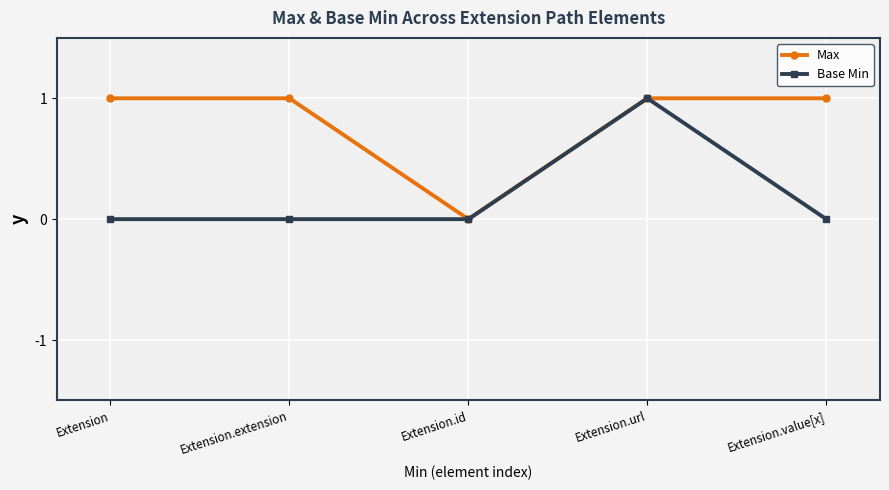

What is the label of the 5th point from the right?

Extension